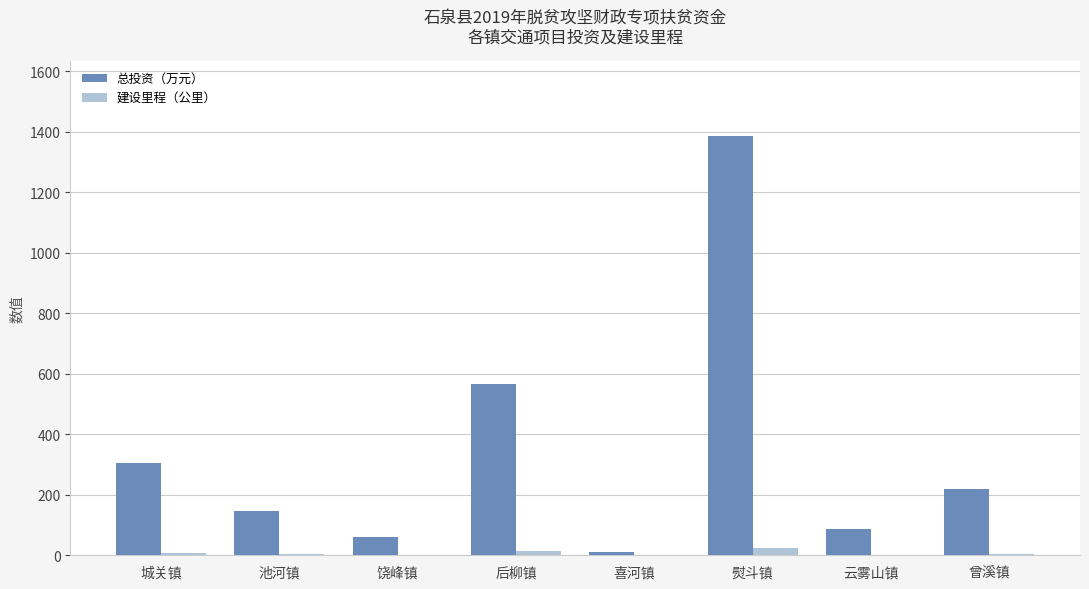

Is it true that 总投资（万元） equals 817.2 at 后柳镇?

False